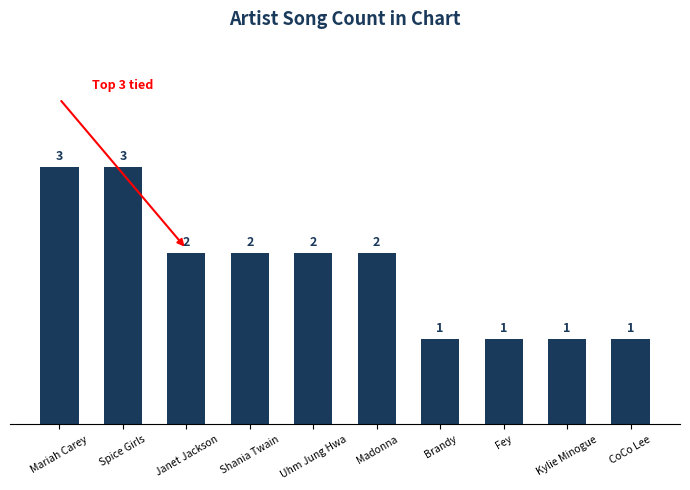

What is the value of the 9th bar from the left?

1